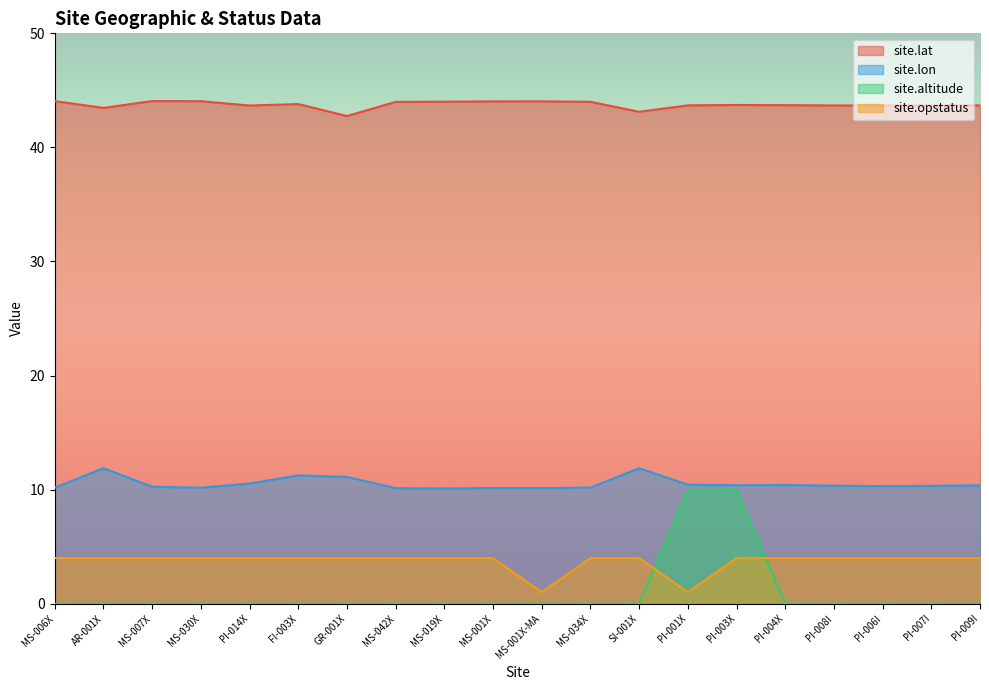

Read the site.lat value at MS-006X.

44.1